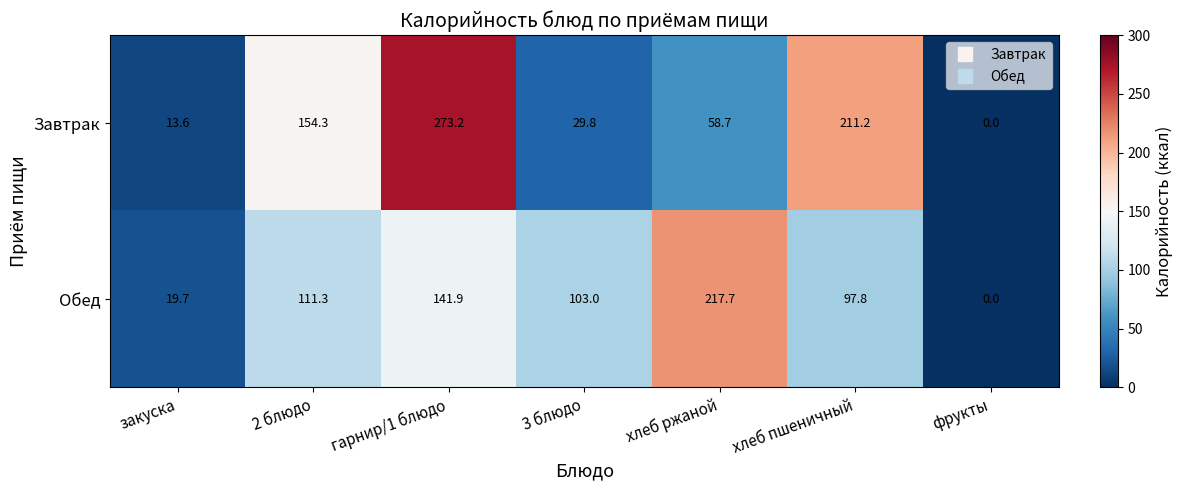

At 2 блюдо, list the series in order from smallest to largest.

Обед, Завтрак